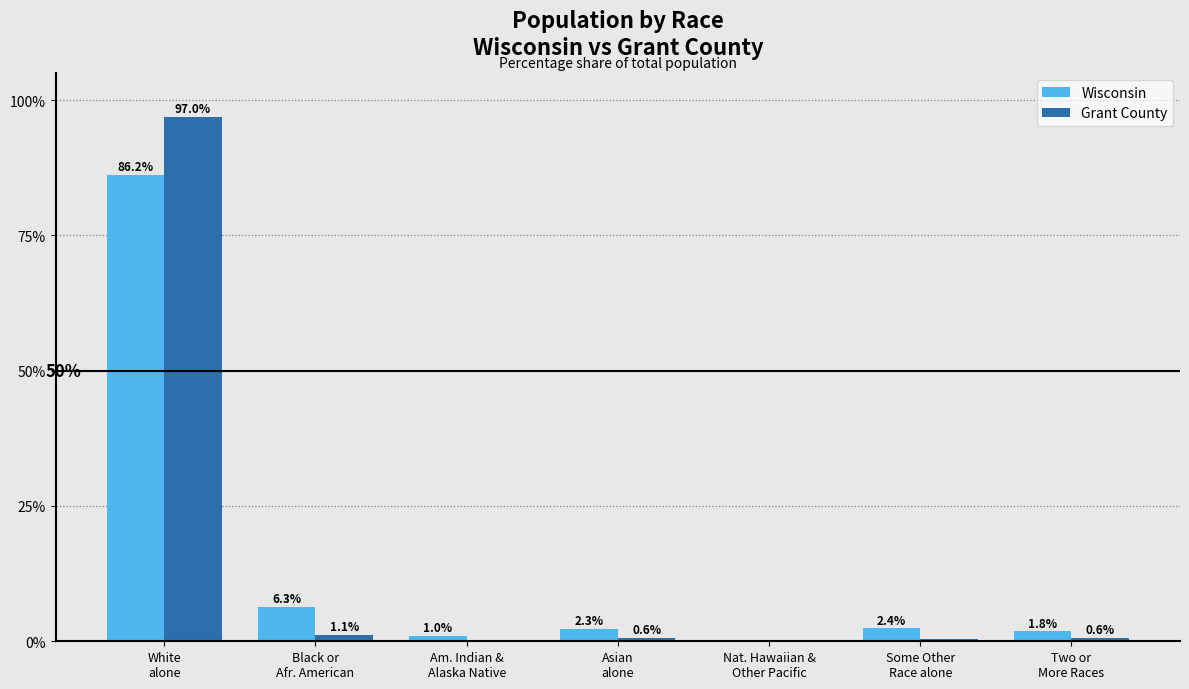

Where does the Wisconsin series first go above 2?

White
alone